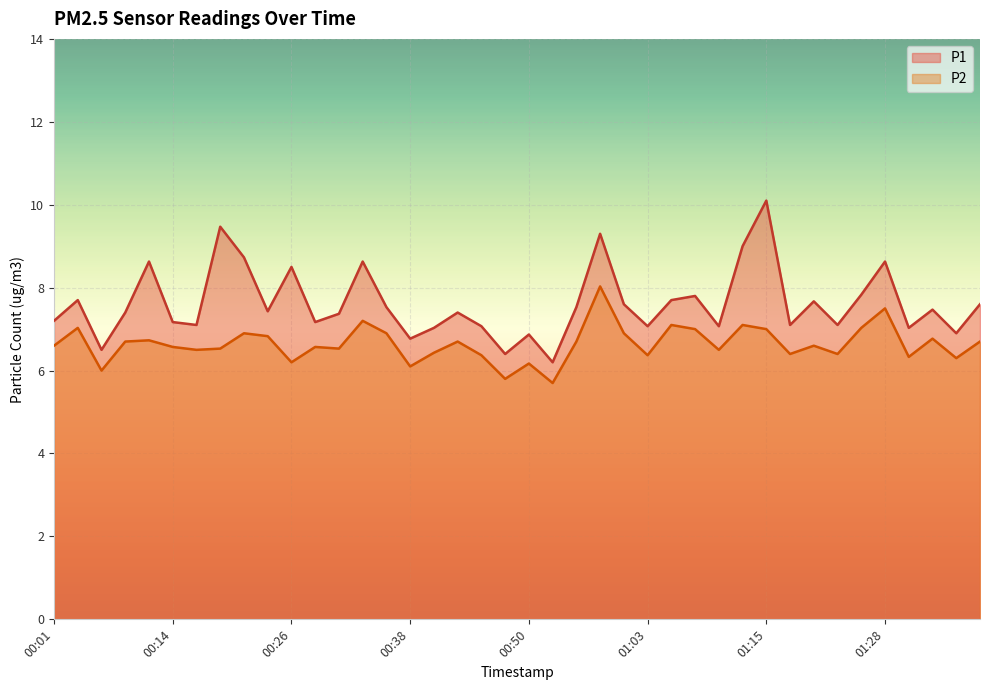

Does the chart display data point markers on the line(s)?

No